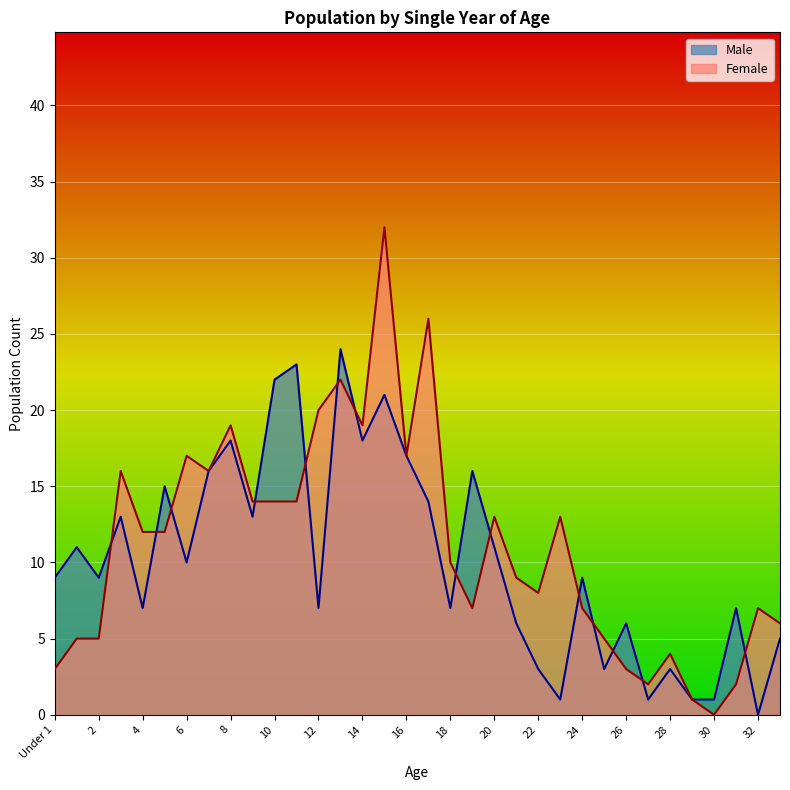

True or false: the data shows 7 at 19.

False